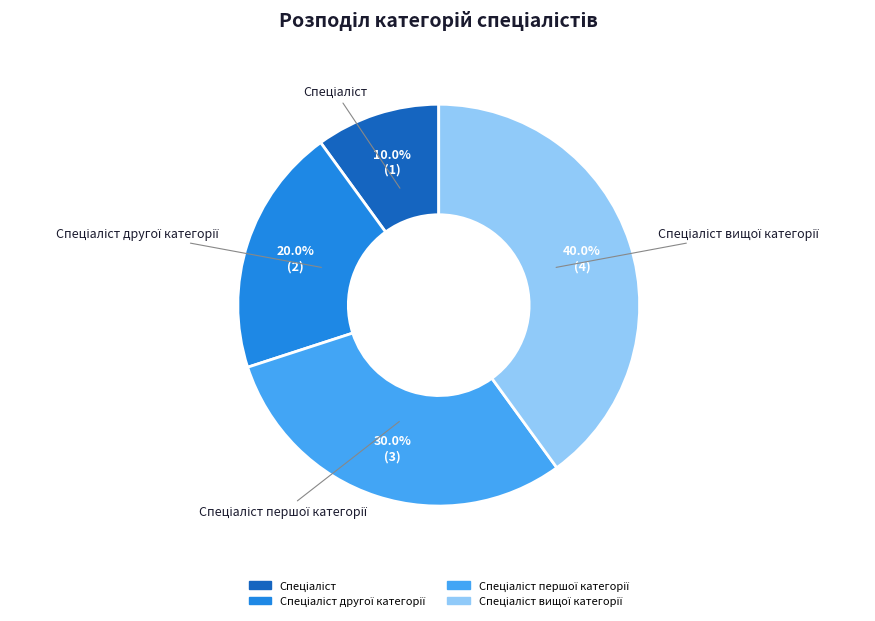

How many slices are in this pie chart?

4